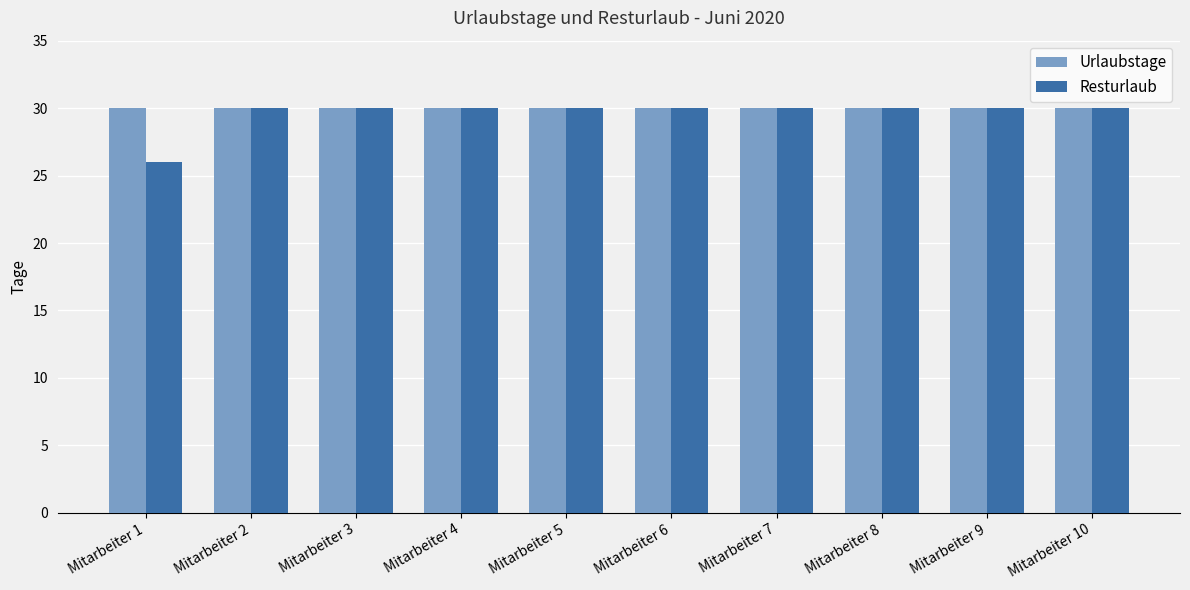

At how many categories does at least one series exceed 27?

10